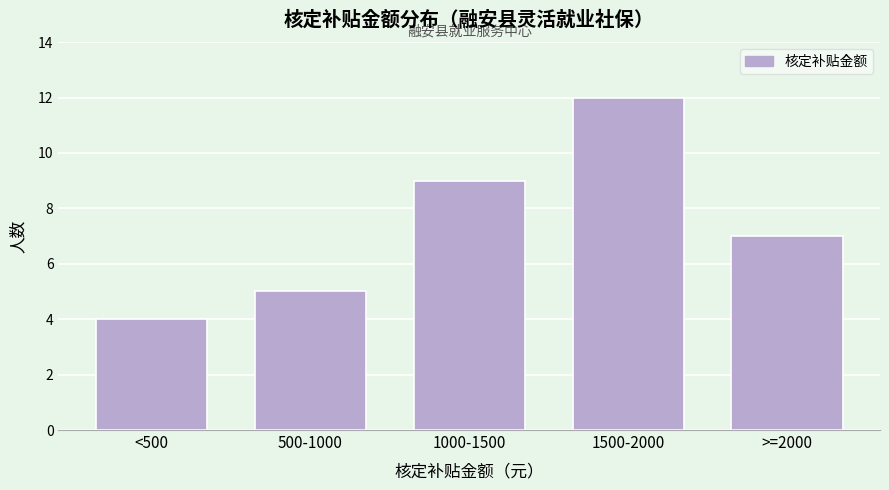

Reading left to right, transcribe all the data shown in this chart.

<500=4	500-1000=5	1000-1500=9	1500-2000=12	>=2000=7